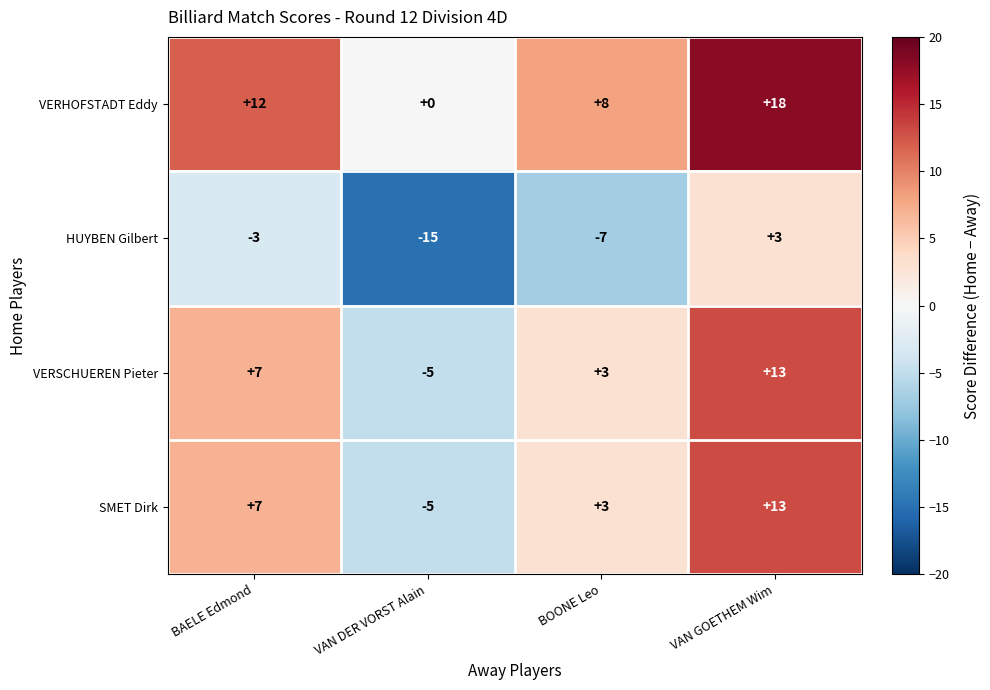

Reading left to right, list all the values displayed in this chart.

VERHOFSTADT Eddy: BAELE Edmond=12	VAN DER VORST Alain=0	BOONE Leo=8	VAN GOETHEM Wim=18
HUYBEN Gilbert: BAELE Edmond=-3	VAN DER VORST Alain=-15	BOONE Leo=-7	VAN GOETHEM Wim=3
VERSCHUEREN Pieter: BAELE Edmond=7	VAN DER VORST Alain=-5	BOONE Leo=3	VAN GOETHEM Wim=13
SMET Dirk: BAELE Edmond=7	VAN DER VORST Alain=-5	BOONE Leo=3	VAN GOETHEM Wim=13